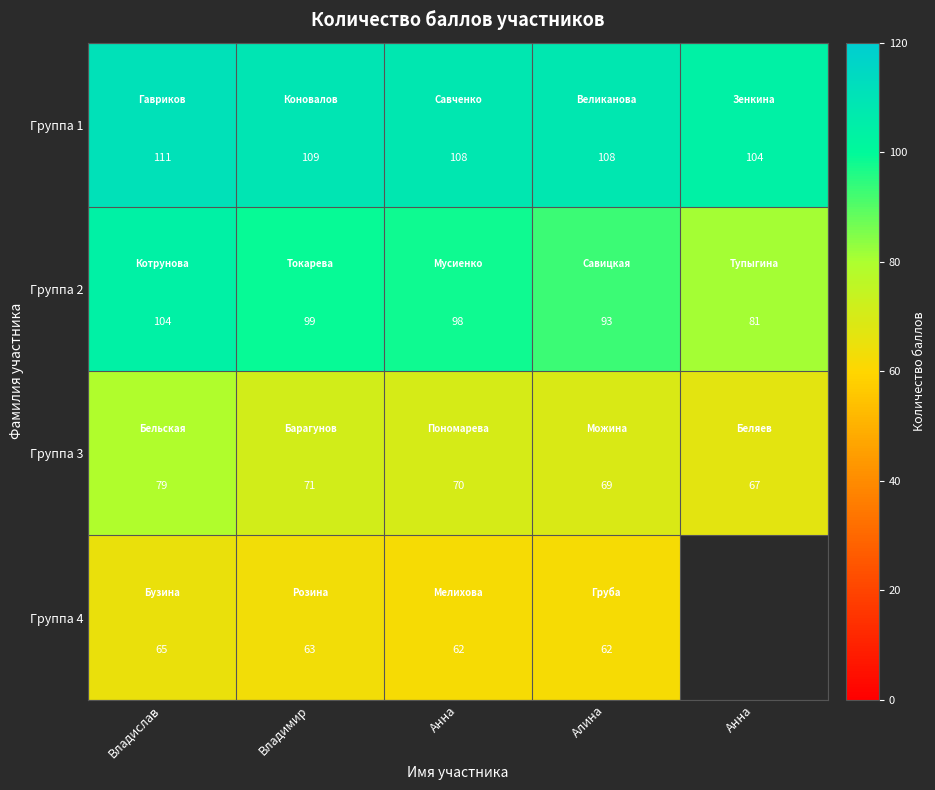

Count the Группа 4 values in the range 62 to 63.

3